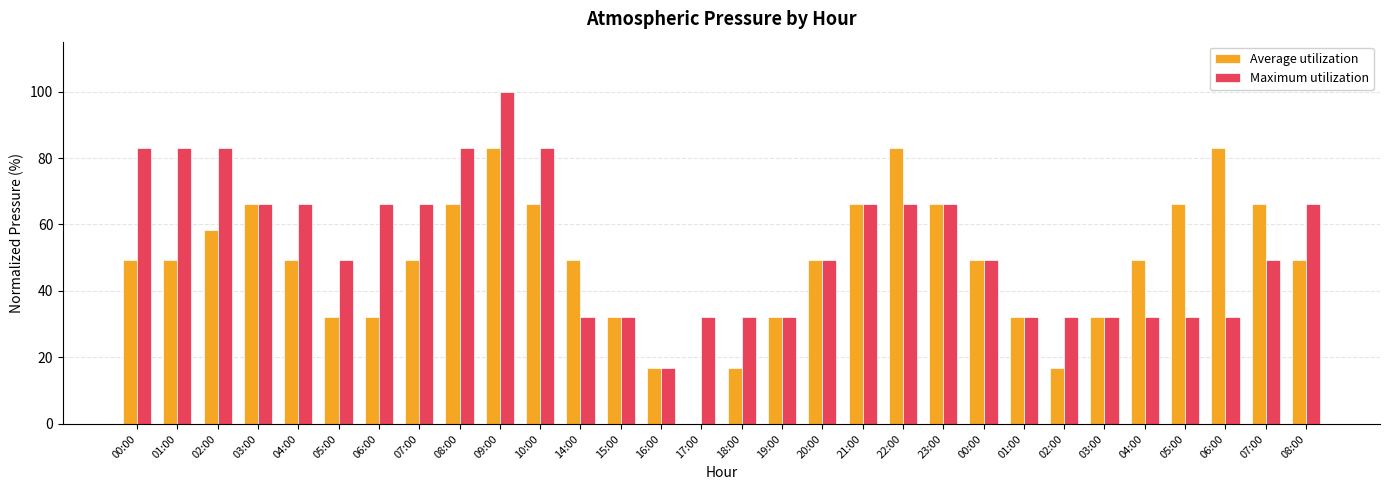

What are all the series names shown in the legend?

Average utilization, Maximum utilization